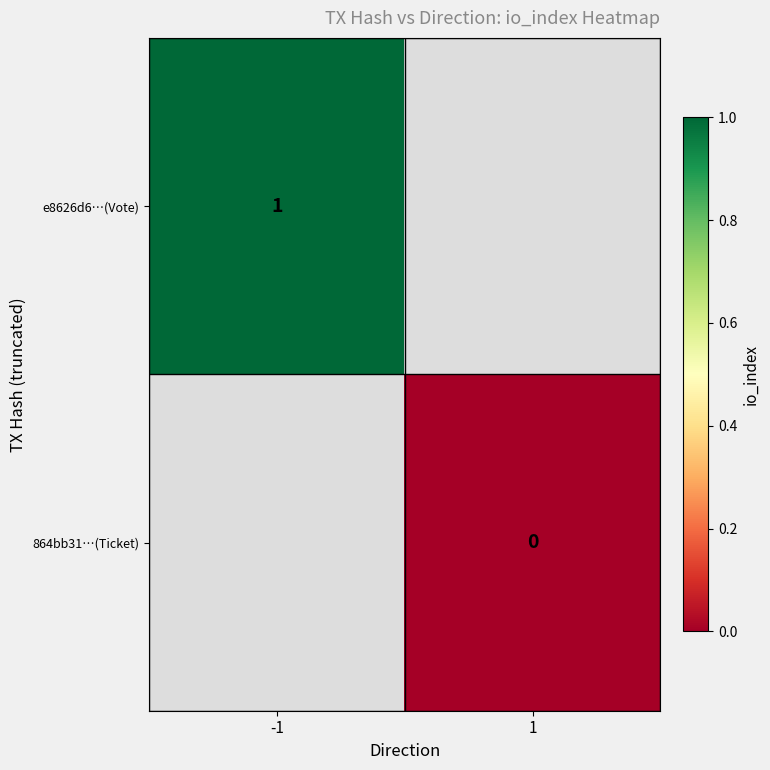

Is the value of e8626d6…(Vote) at -1 greater than the value of 864bb31…(Ticket) at 1?

Yes